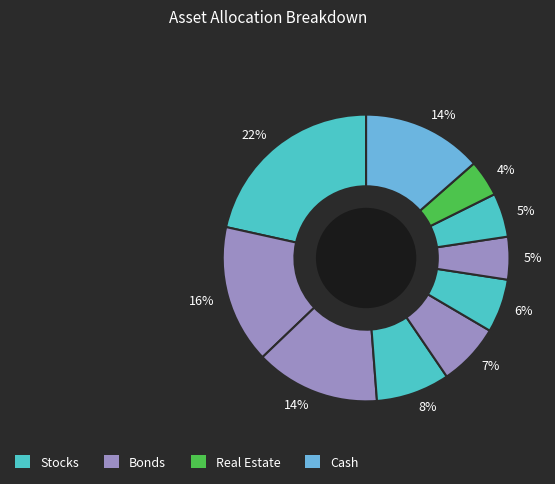

Rank the categories by value from highest to lowest.

pct05, pct15, pct25, pct95, pct35, pct45, pct55, pct75, pct65, pct85